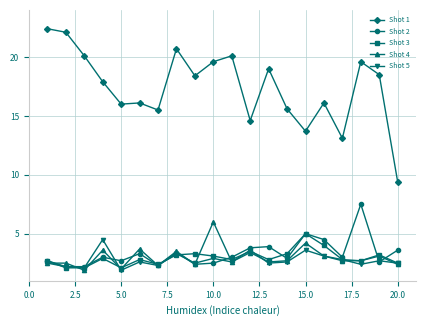

Which series has the largest range (max minus min)?

Shot 1